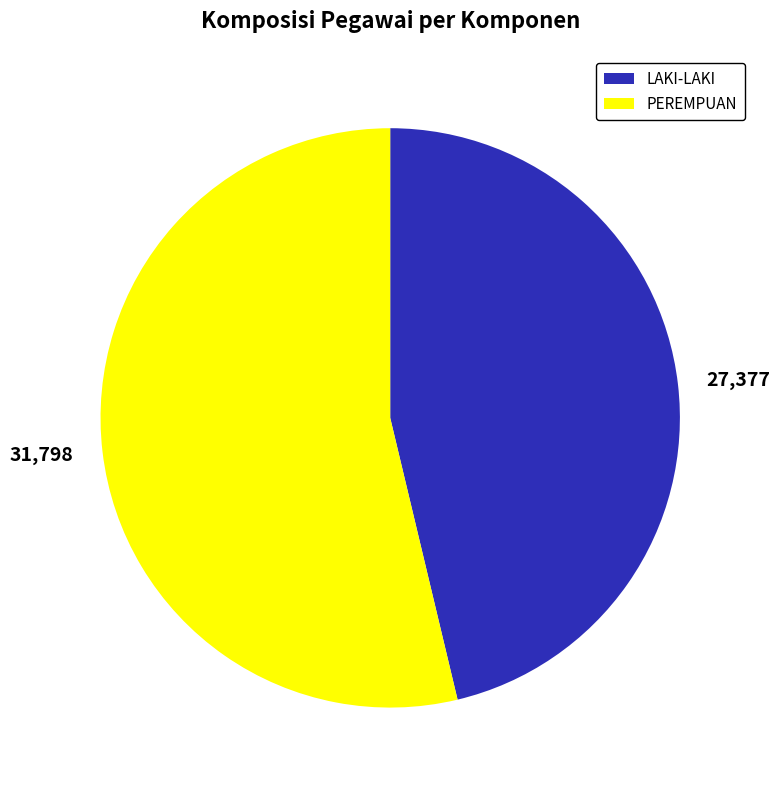

Which slice represents more than half of the pie?

31,798